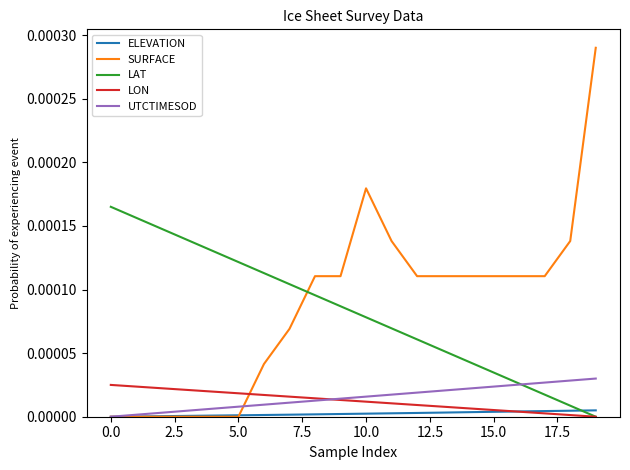

Which series has the largest total across all categories?

SURFACE